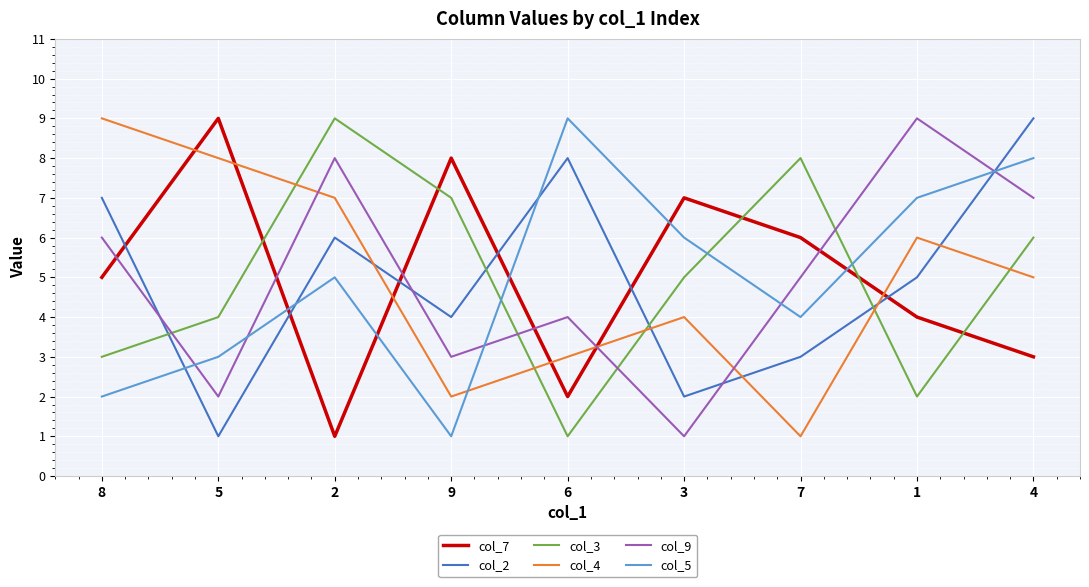

How many distinct data groups are displayed?

6